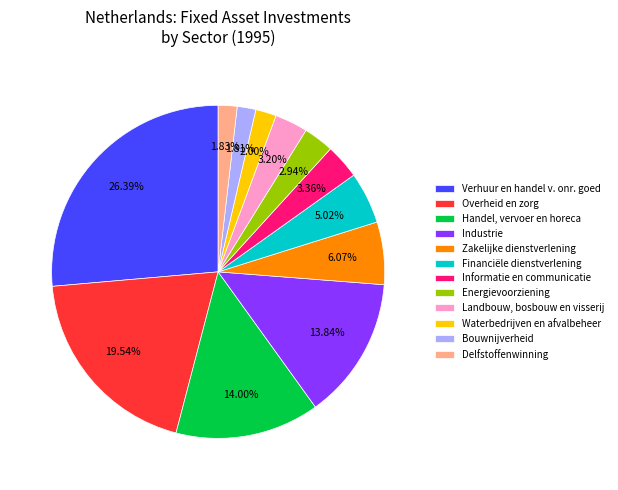

What percentage is NOT represented by Informatie en communicatie?

96.6%